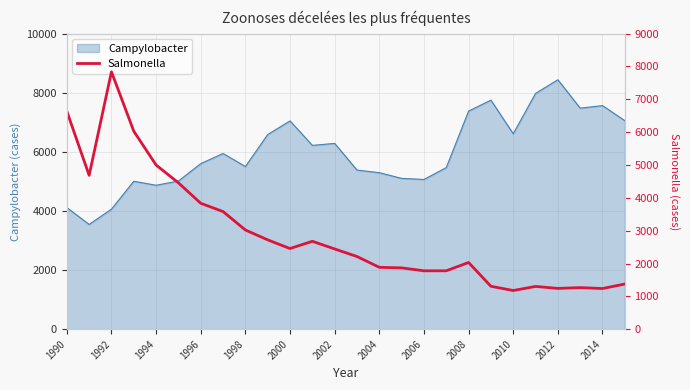

Which category has the highest value in the Campylobacter series?

2012